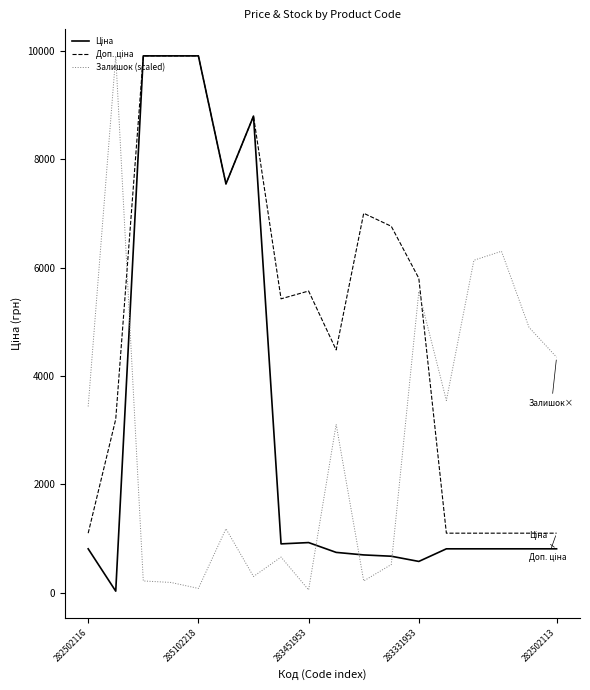

Does the chart display data point markers on the line(s)?

No